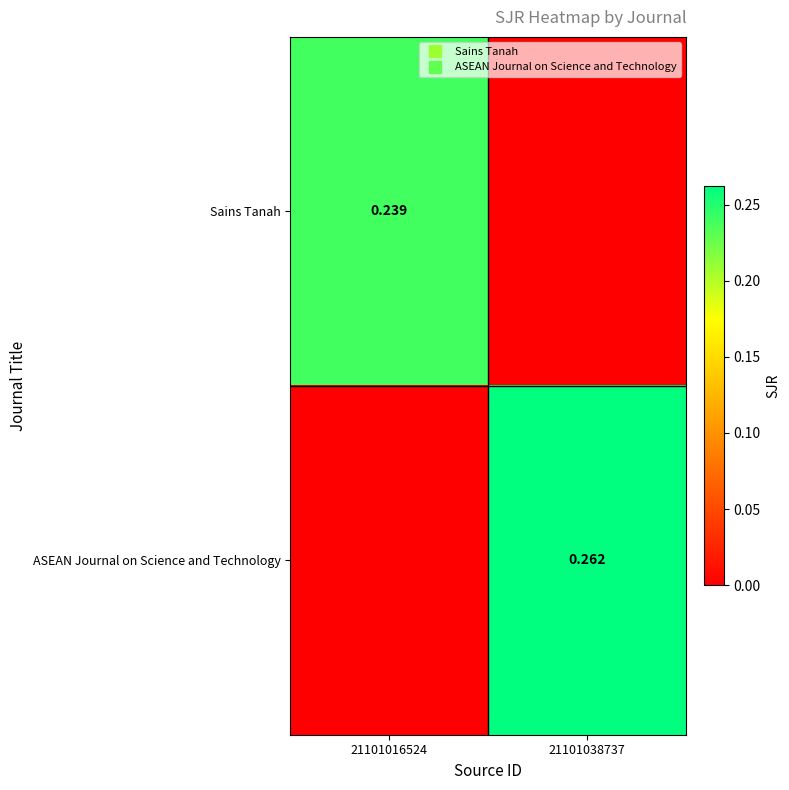

Is the value of Sains Tanah at 21101038737 greater than the value of ASEAN Journal on Science and Technology at 21101016524?

No